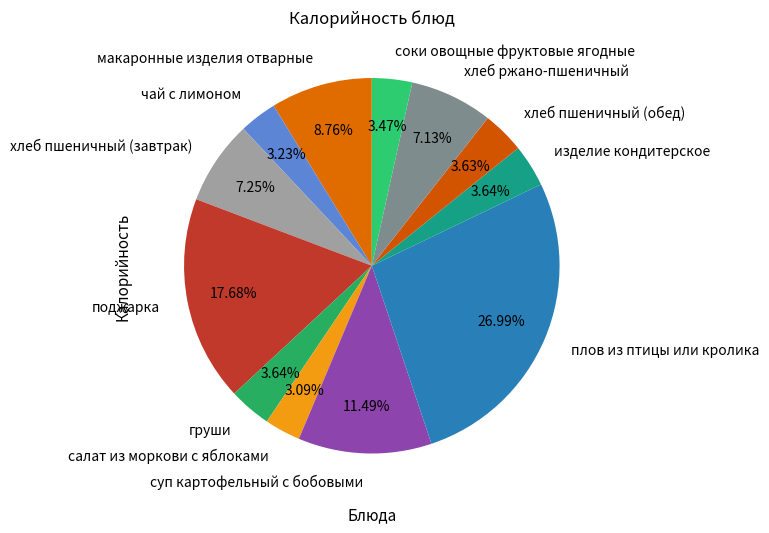

To the nearest percent, what portion does макаронные изделия отварные represent?

9%